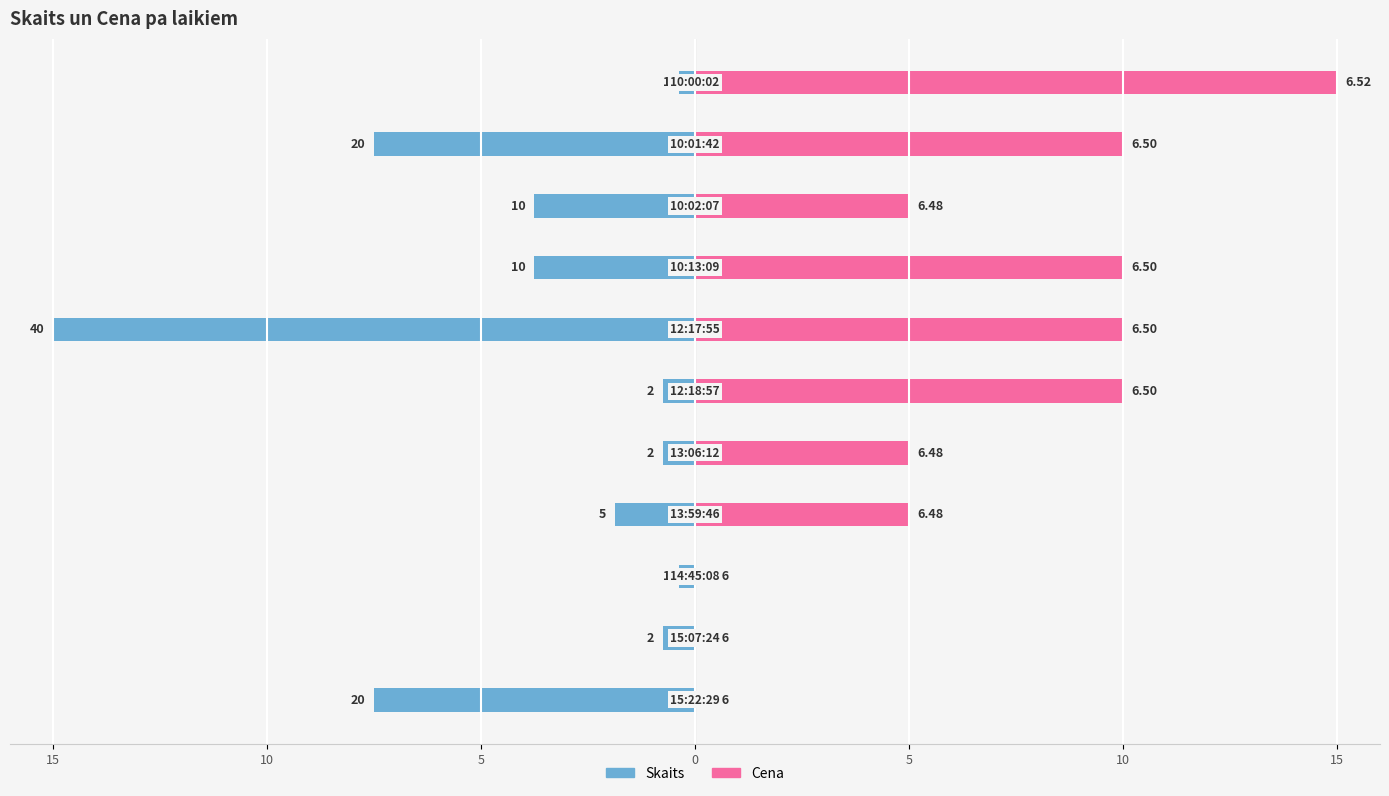

How many data points does each series have?

11